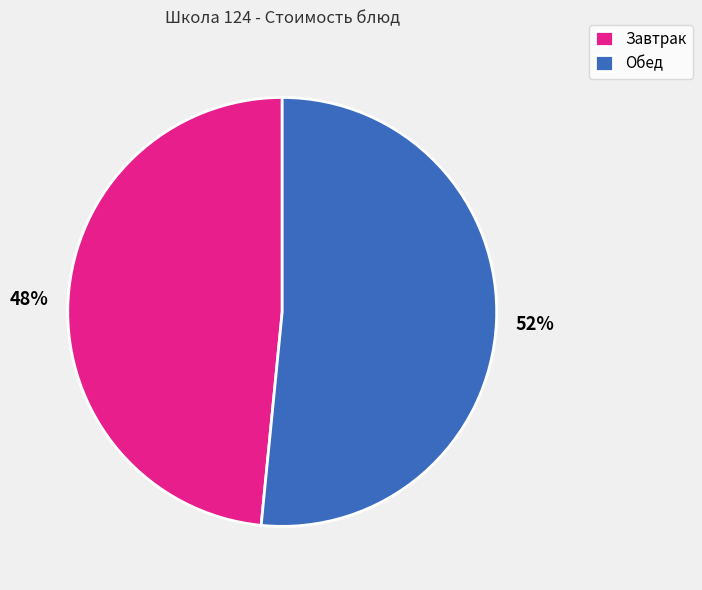

True or false: Завтрак accounts for 54% of the total.

False